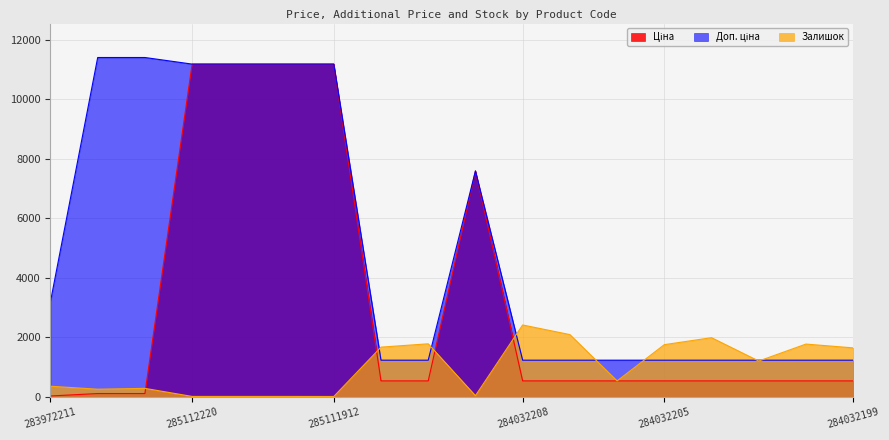

True or false: Ціна and Доп. ціна cross at least once.

False